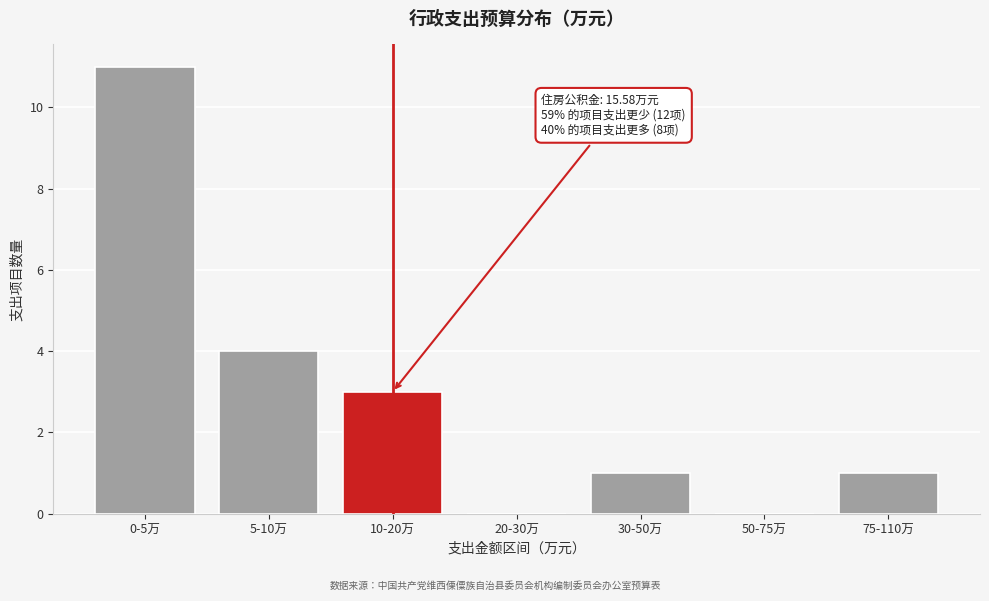

Reading left to right, list all the values displayed in this chart.

0-5万=11	5-10万=4	10-20万=3	20-30万=0	30-50万=1	50-75万=0	75-110万=1